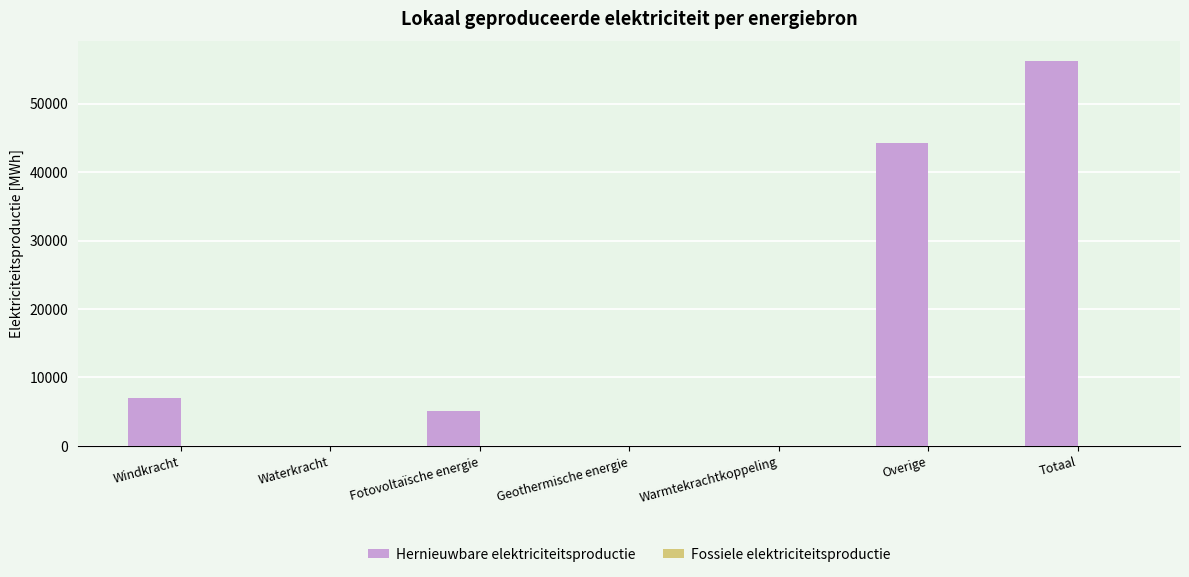

Is it true that the value at Overige is 44190.0?

True